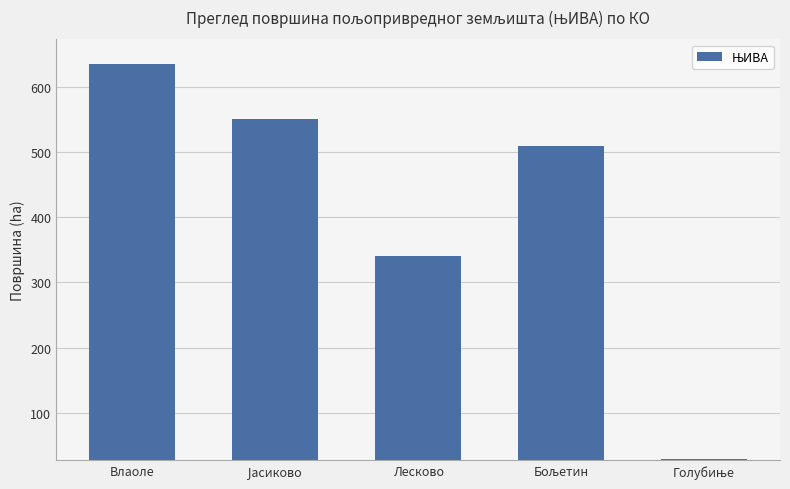

Approximately how many times larger is the value at Влаоле compared to Лесково?

1.9